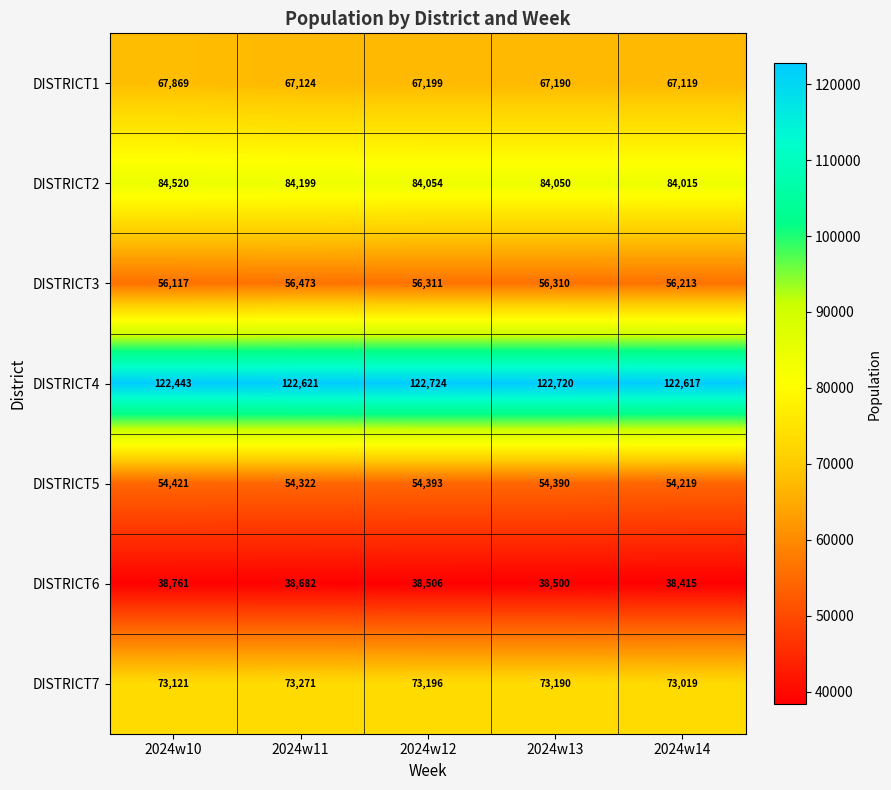

At which label does DISTRICT7 first exceed 73190?

2024w11